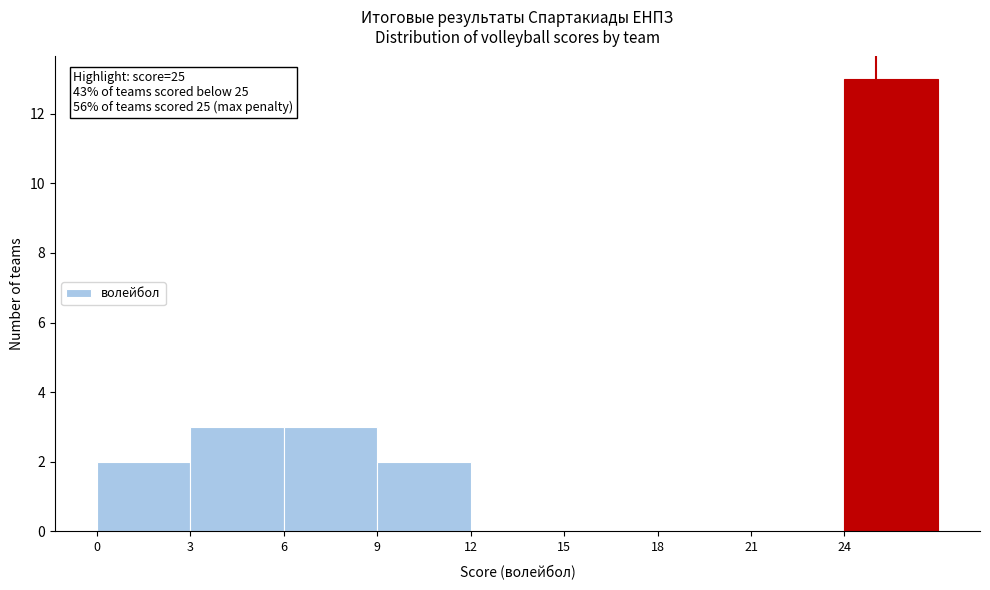

Which range on the x-axis has the tallest bar?

24 to 27